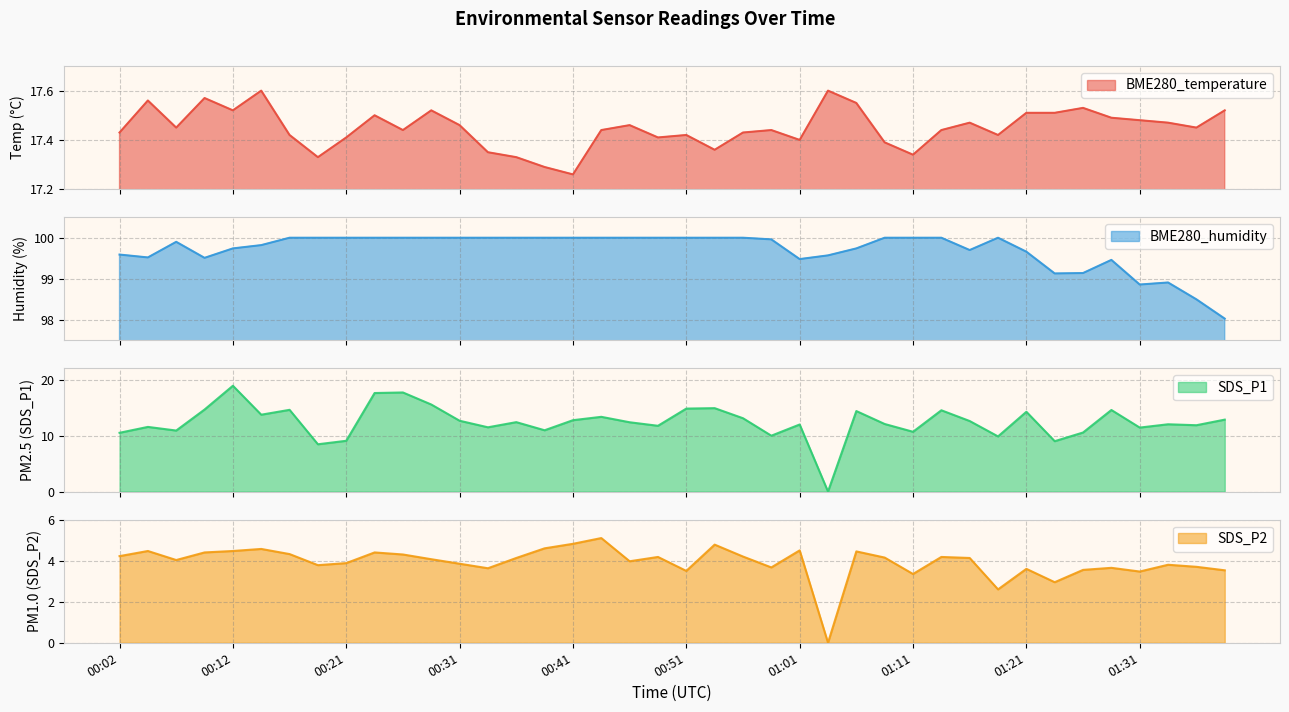

Reading left to right, extract all data points from this chart.

BME280_temperature: 17.4	17.6	17.4	17.6	17.5	17.6	17.4	17.3	17.4	17.5	17.4	17.5	17.5	17.4	17.3	17.3	17.3	17.4	17.5	17.4	17.4	17.4	17.4	17.4	17.4	17.6	17.6	17.4	17.3	17.4	17.5	17.4	17.5	17.5	17.5	17.5	17.5	17.5	17.4	17.5
BME280_humidity: 99.6	99.5	99.9	99.5	99.7	99.8	100.0	100.0	100.0	100.0	100.0	100.0	100.0	100.0	100.0	100.0	100.0	100.0	100.0	100.0	100.0	100.0	100.0	100.0	99.5	99.6	99.7	100.0	100.0	100.0	99.7	100.0	99.7	99.1	99.1	99.5	98.9	98.9	98.5	98.0
SDS_P1: 10.5	11.6	10.9	14.7	18.9	13.7	14.6	8.4	9.1	17.6	17.7	15.6	12.7	11.5	12.4	10.9	12.8	13.3	12.4	11.8	14.8	14.9	13.1	10.0	12.0	0.0	14.4	12.1	10.7	14.5	12.6	9.8	14.2	9.0	10.6	14.6	11.4	12.0	11.8	12.8
SDS_P2: 4.2	4.5	4.0	4.4	4.5	4.6	4.3	3.8	3.9	4.4	4.3	4.1	3.9	3.6	4.1	4.6	4.8	5.1	4.0	4.2	3.5	4.8	4.2	3.7	4.5	0.0	4.5	4.2	3.4	4.2	4.1	2.6	3.6	3.0	3.5	3.6	3.5	3.8	3.7	3.5